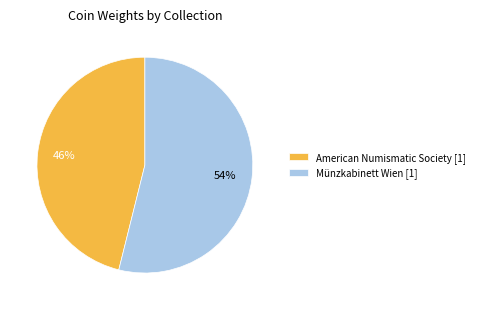

Rank the categories by value from highest to lowest.

Münzkabinett Wien [1], American Numismatic Society [1]